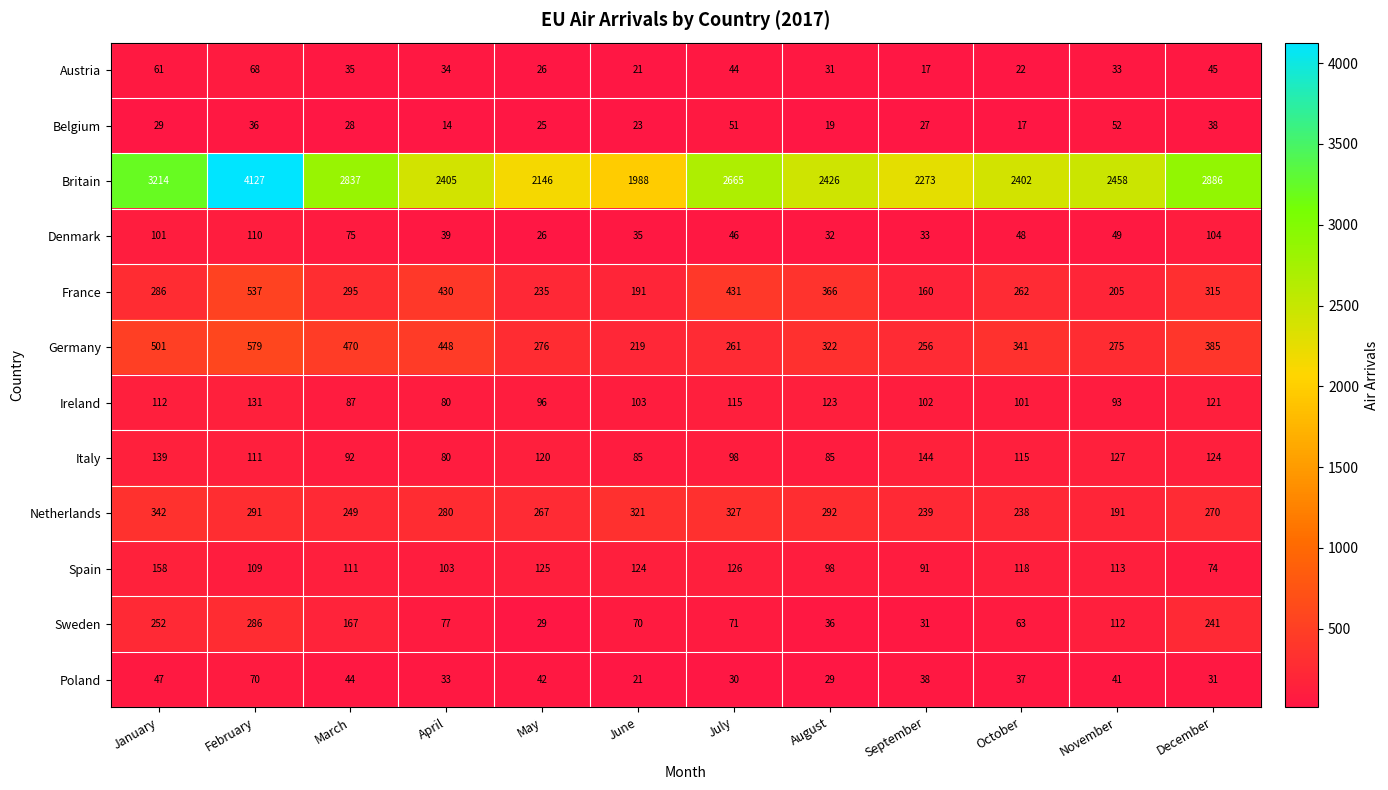

Rank the series by their maximum value, from lowest to highest.

Belgium, Austria, Poland, Denmark, Ireland, Italy, Spain, Sweden, Netherlands, France, Germany, Britain